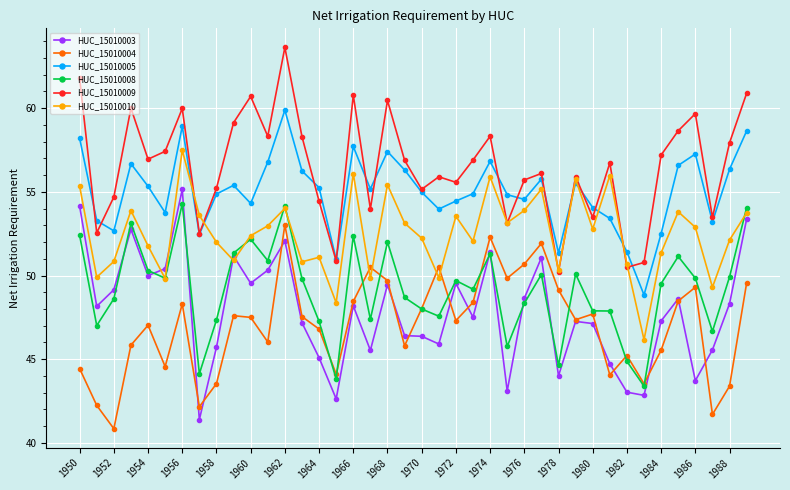

How many values in the HUC_15010003 series are below 48?

20